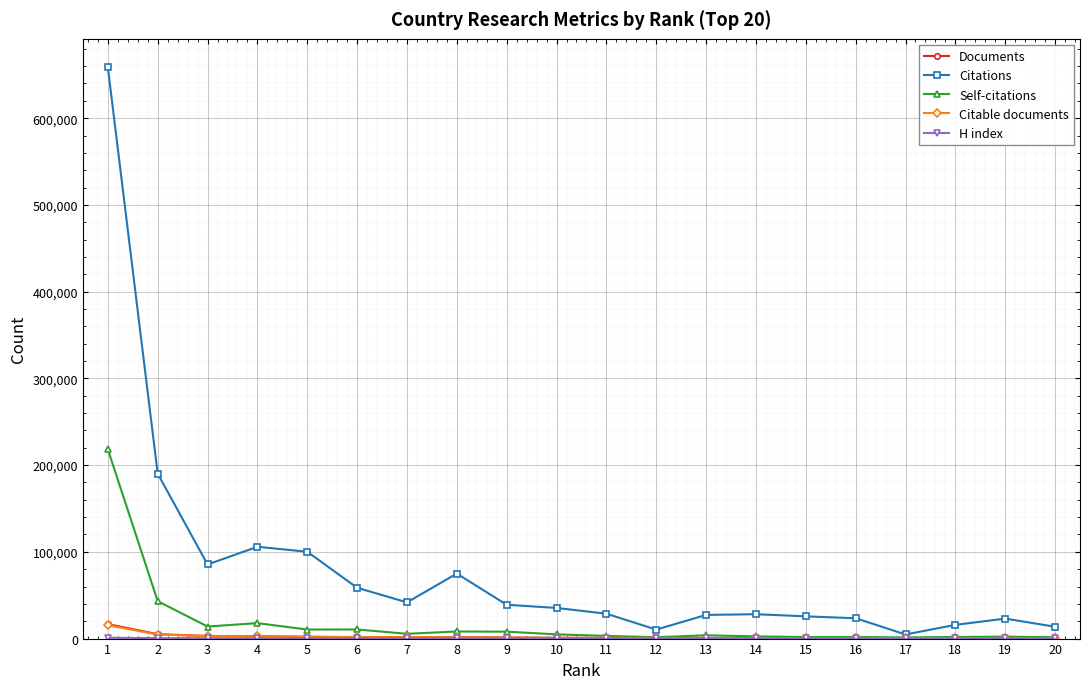

Which series changed the most between 2 and 3?

Citations